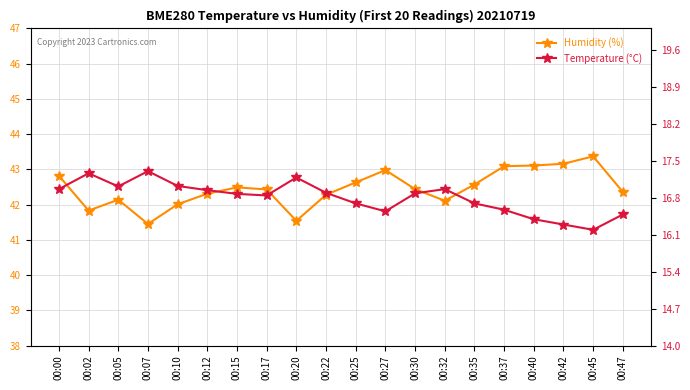

What is the difference between the highest and lowest values at 00:05?

25.1